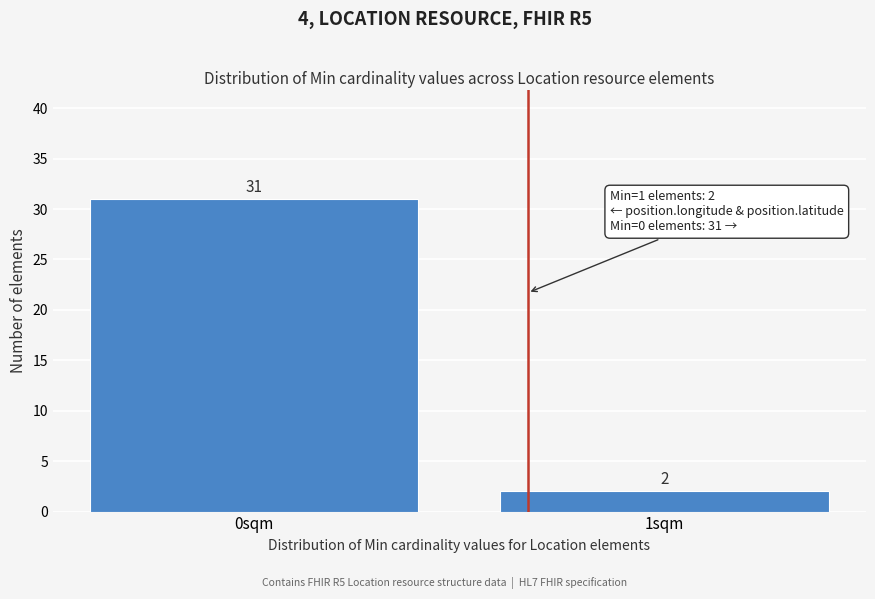

Reading left to right, what are all the values shown in this chart?

31	2